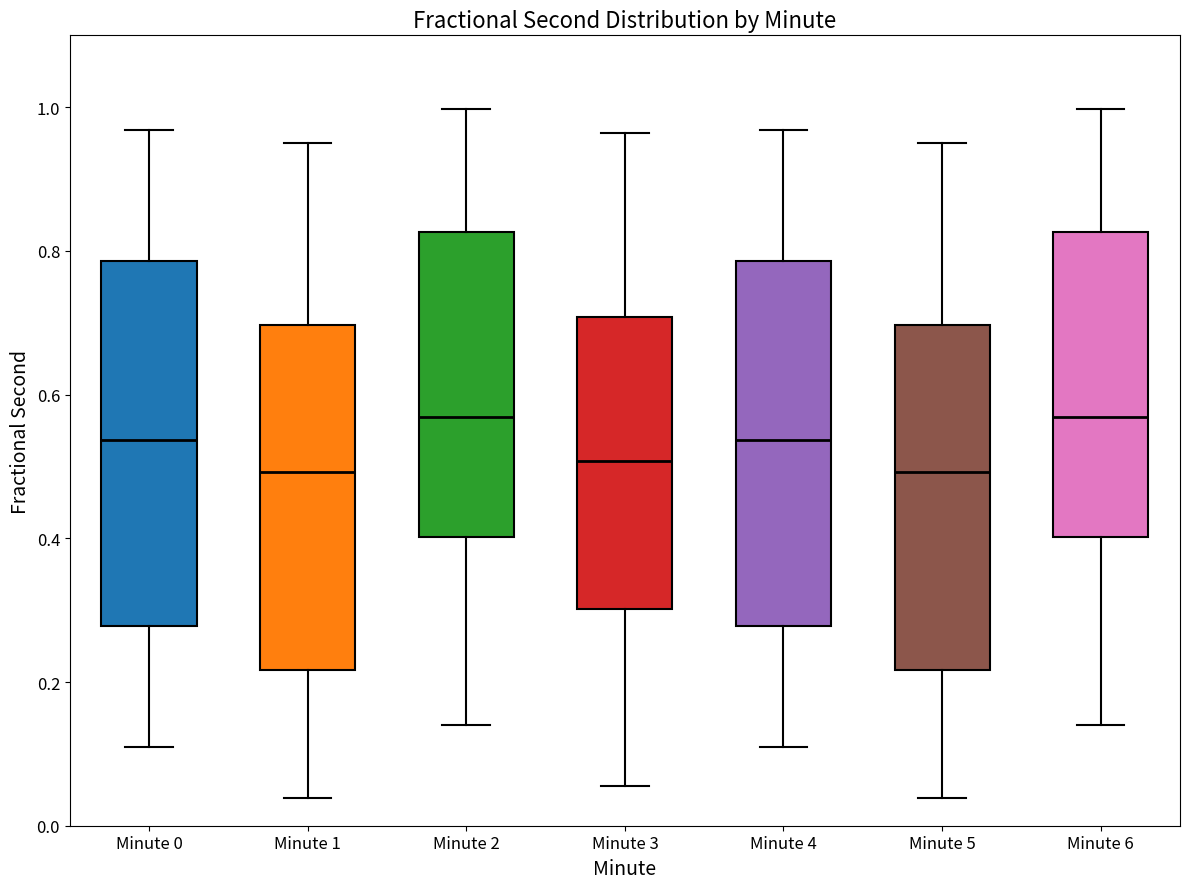

Reading left to right, read every box against the y-axis: the position of its median line, the range the box covers, and the ends of its whiskers. The values are not printed on the chart, so give them approximately, as read against the axis.

Minute 0: median 0.54, box 0.28 to 0.78, whiskers 0.10 to 0.96
Minute 1: median 0.50, box 0.22 to 0.70, whiskers 0.04 to 0.96
Minute 2: median 0.56, box 0.40 to 0.82, whiskers 0.14 to 1.00
Minute 3: median 0.50, box 0.30 to 0.70, whiskers 0.06 to 0.96
Minute 4: median 0.54, box 0.28 to 0.78, whiskers 0.10 to 0.96
Minute 5: median 0.50, box 0.22 to 0.70, whiskers 0.04 to 0.96
Minute 6: median 0.56, box 0.40 to 0.82, whiskers 0.14 to 1.00